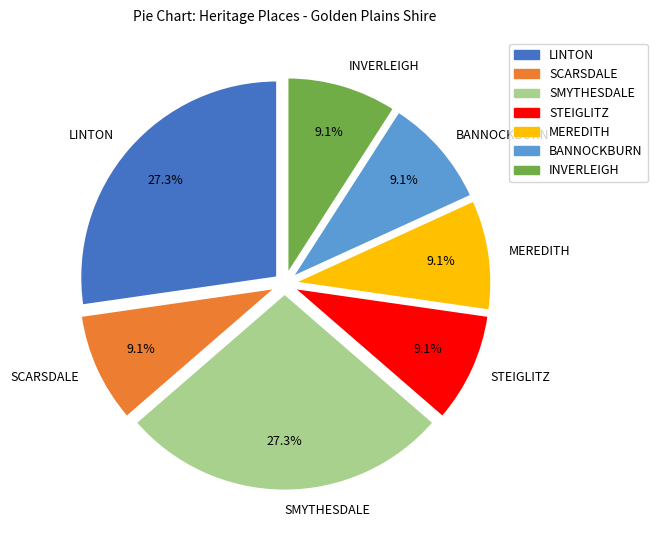

Does SCARSDALE represent more than half of the total?

No